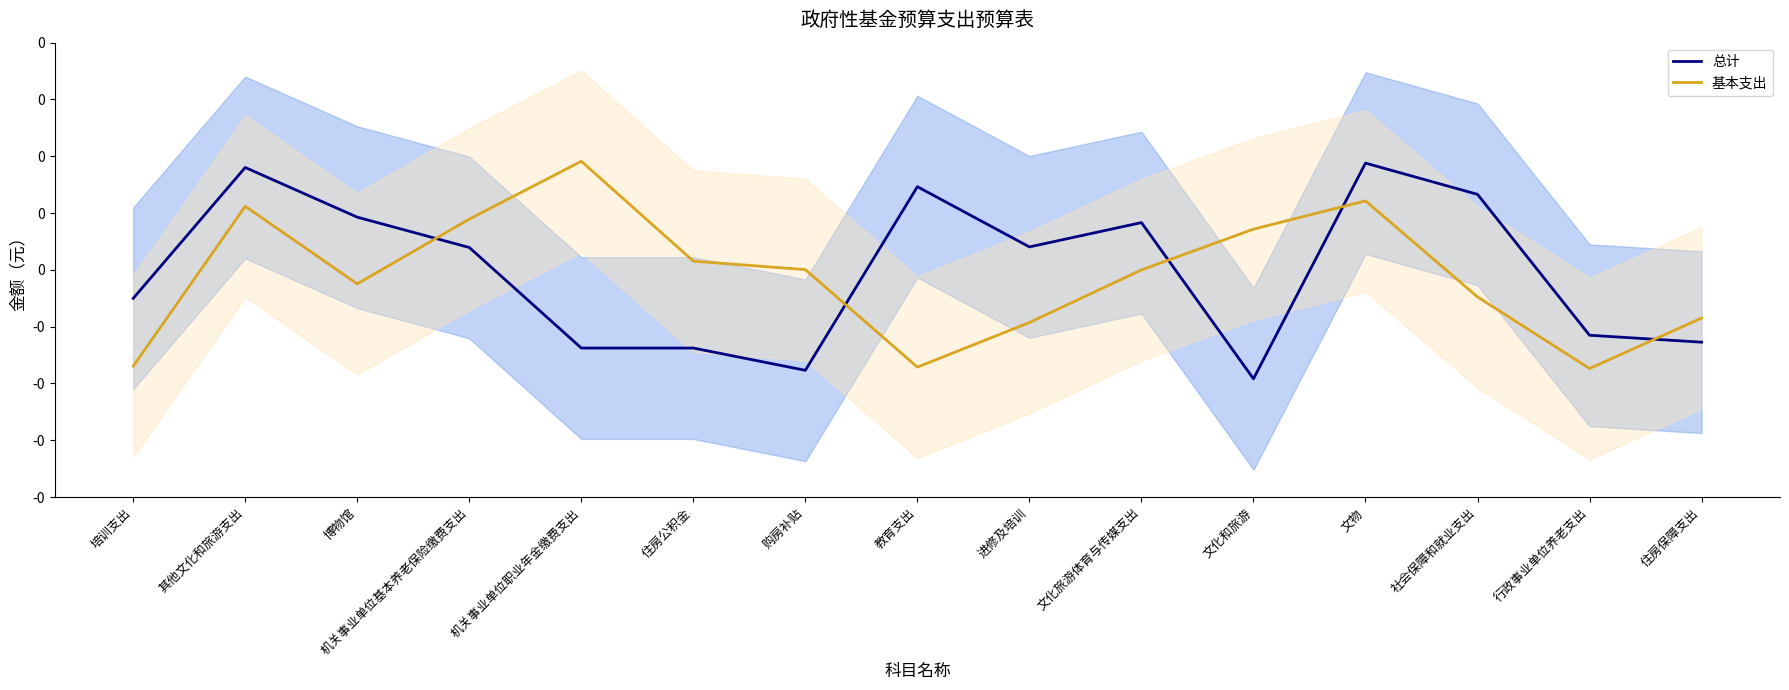

Which series changed the most between 其他文化和旅游支出 and 机关事业单位职业年金缴费支出?

总计